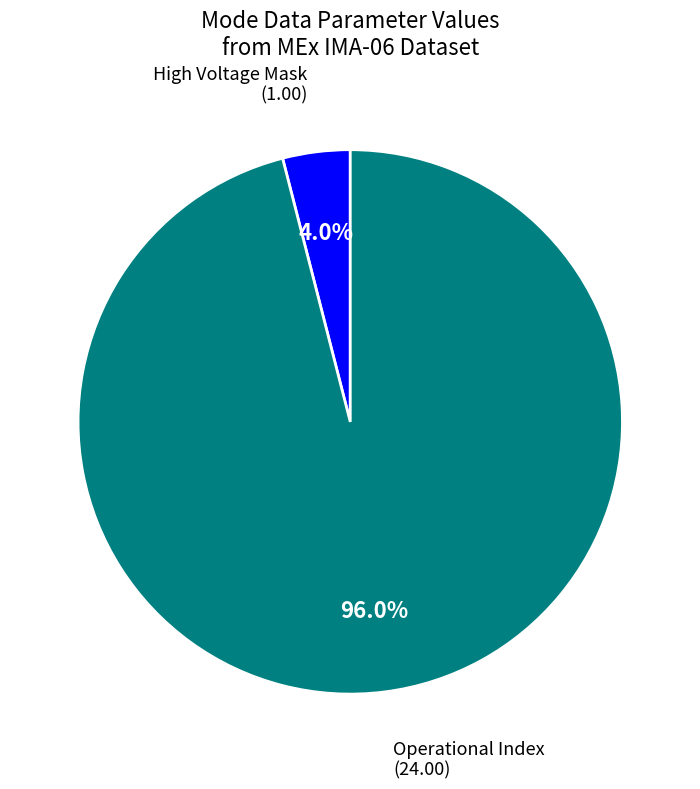

Rank the categories by value from lowest to highest.

High Voltage Mask, Operational Index